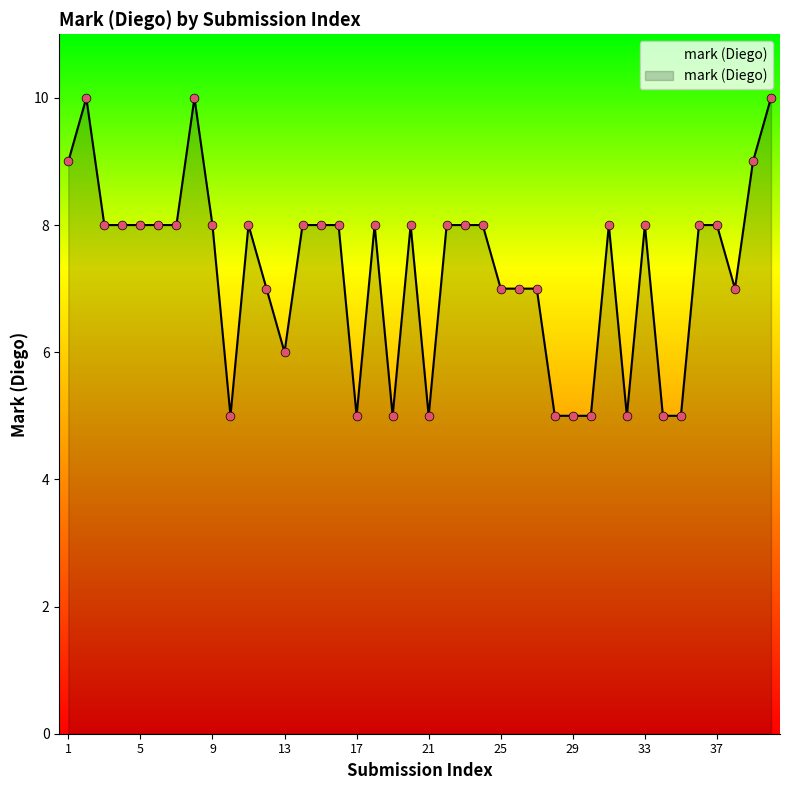

What is the difference between the maximum and minimum values?

5